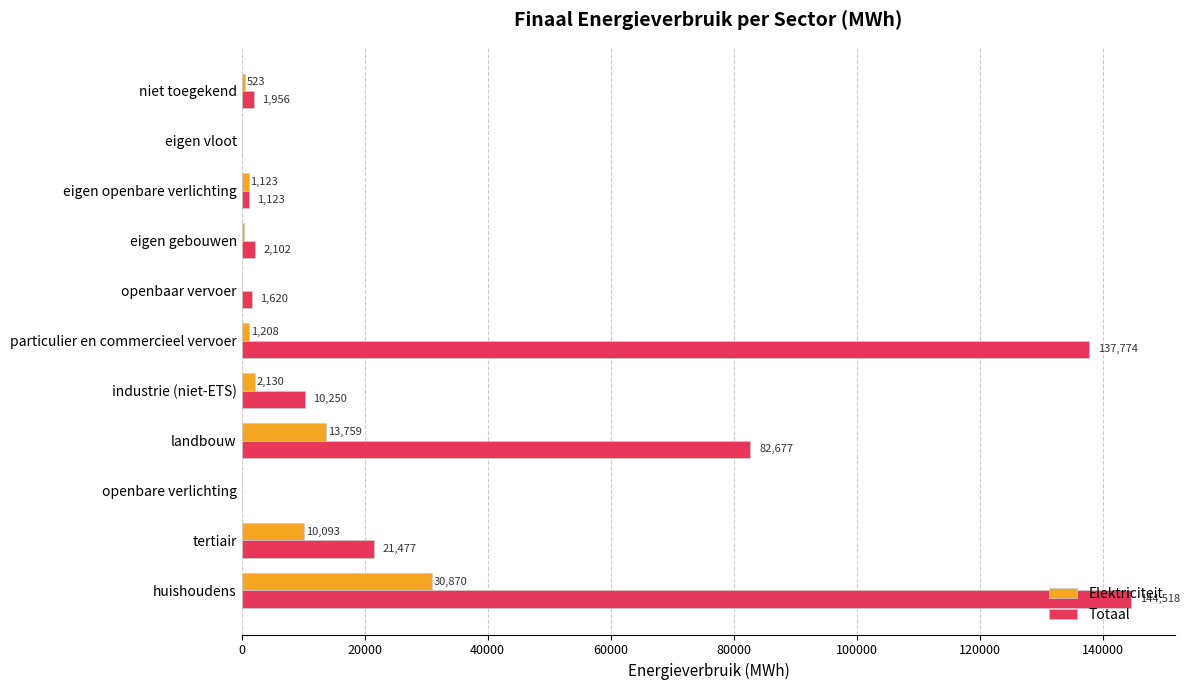

What are all the series names shown in the legend?

Elektriciteit, Totaal